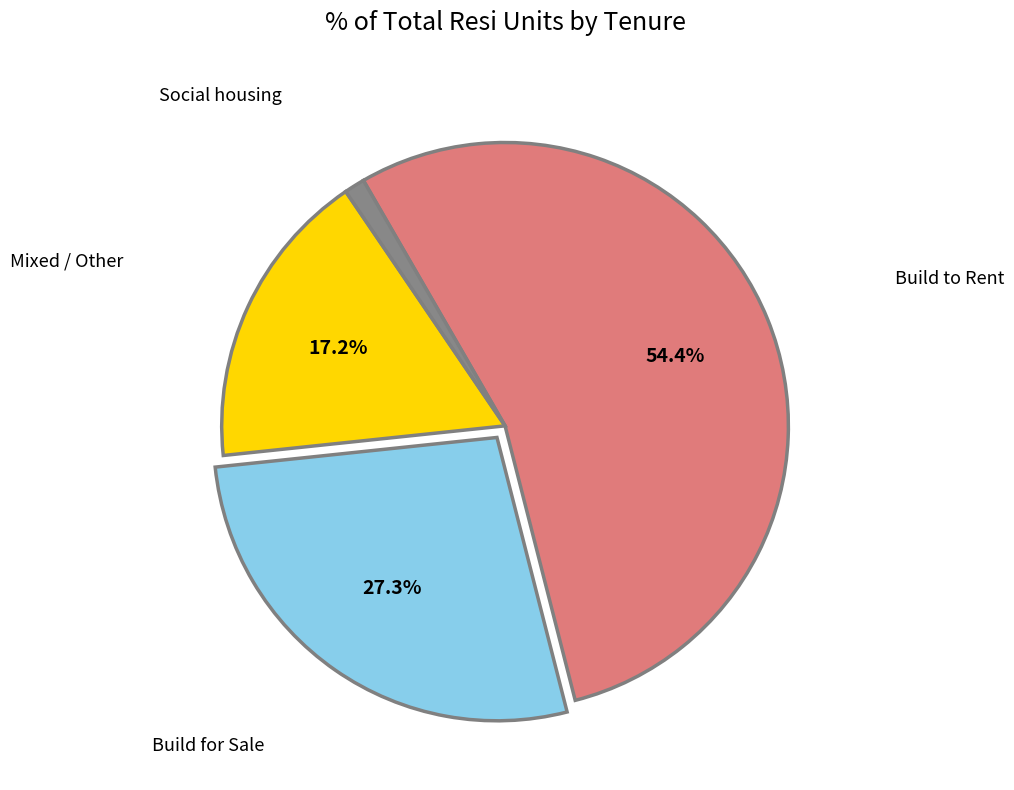

Is the sum of Mixed / Other and Social housing greater than half?

No